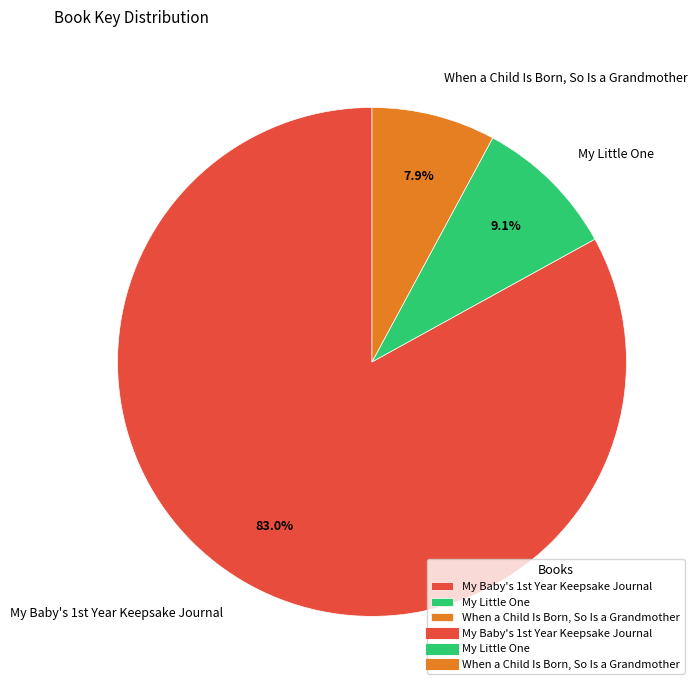

Which category has the smallest portion of the pie?

When a Child Is Born, So Is a Grandmother